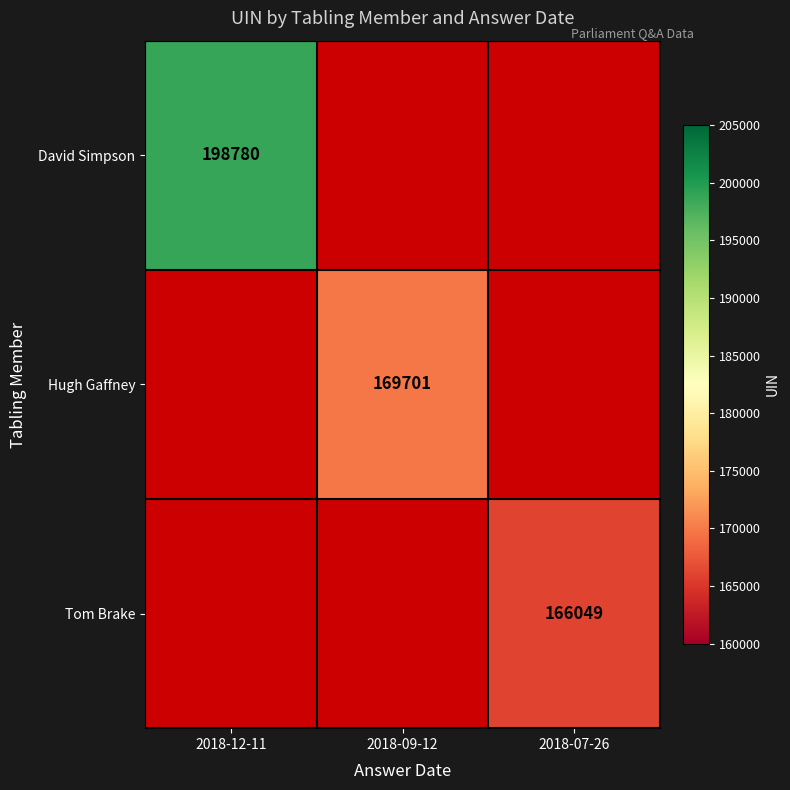

Is it true that Hugh Gaffney equals 231594 at 2018-09-12?

False